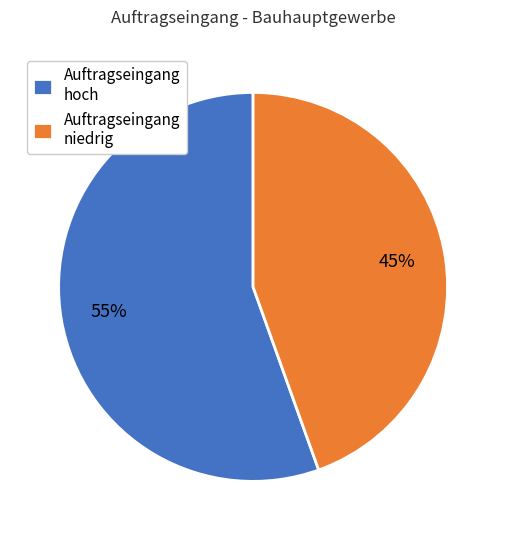

To the nearest percent, what portion does Auftragseingang niedrig represent?

45%